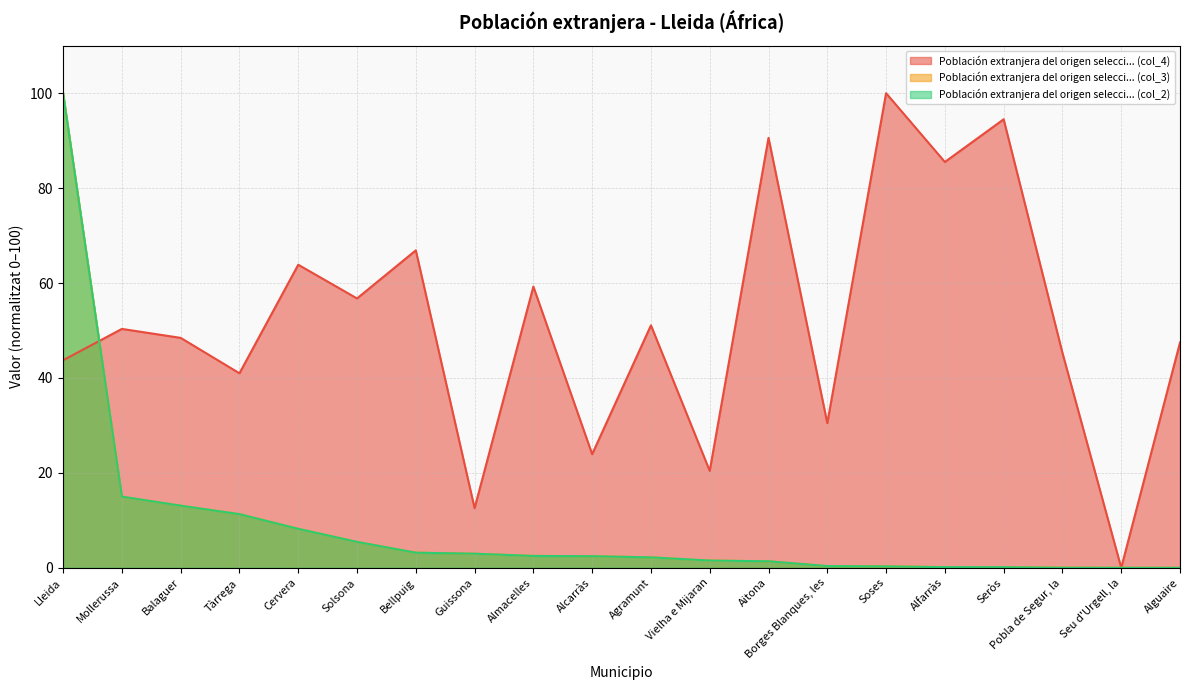

What is the label of the 15th point from the left?

Soses